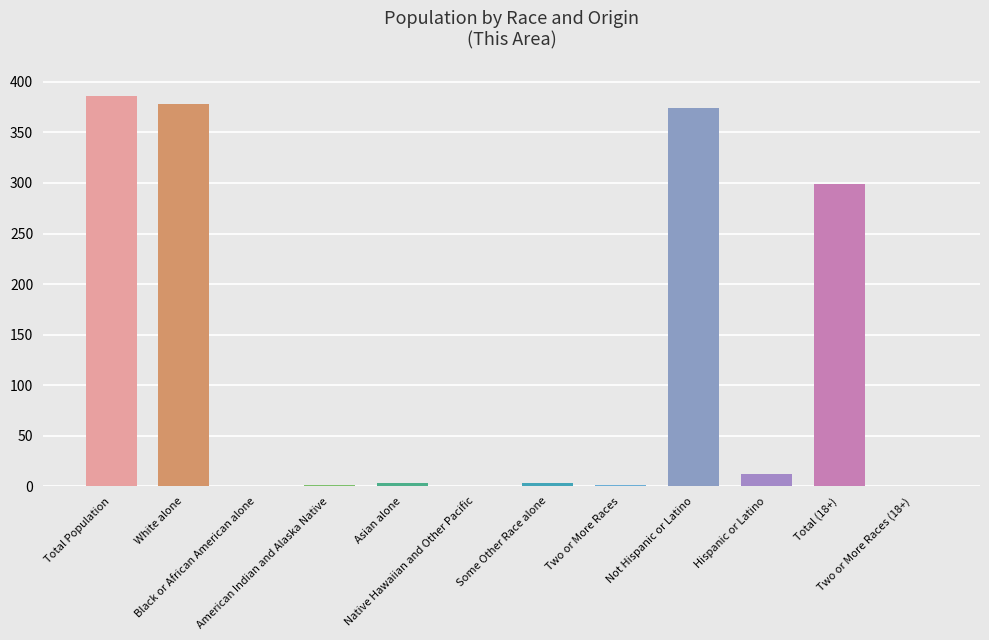

Read the value at Two or More Races.

1